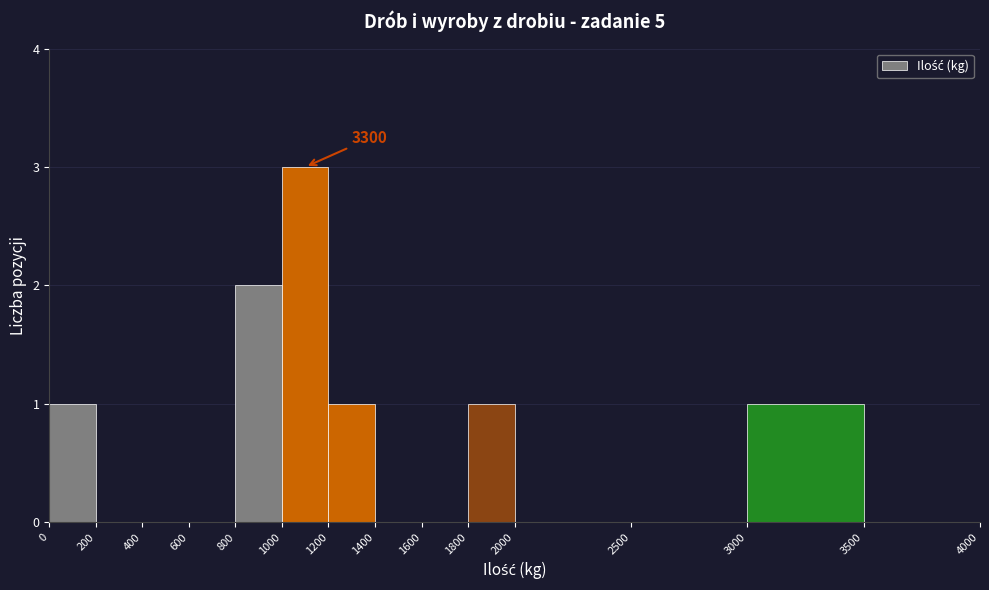

Which range on the x-axis has the tallest bar?

1000 to 1200